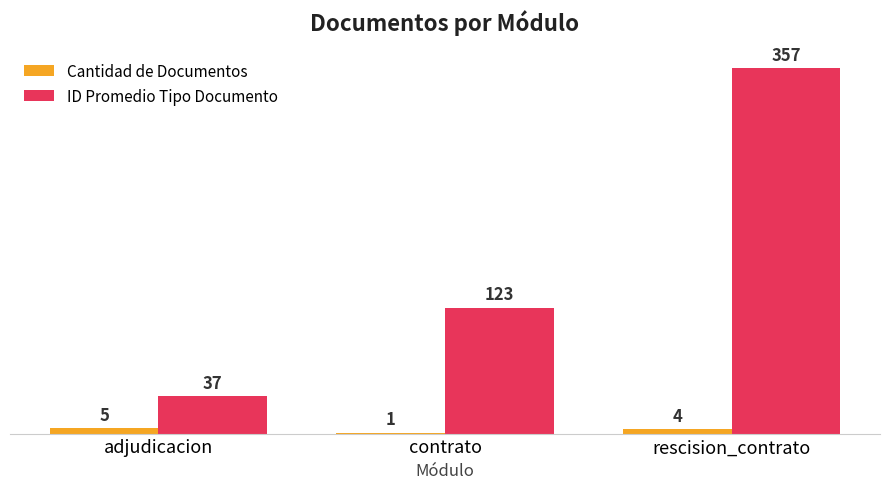

Count the number of categories in the chart.

3